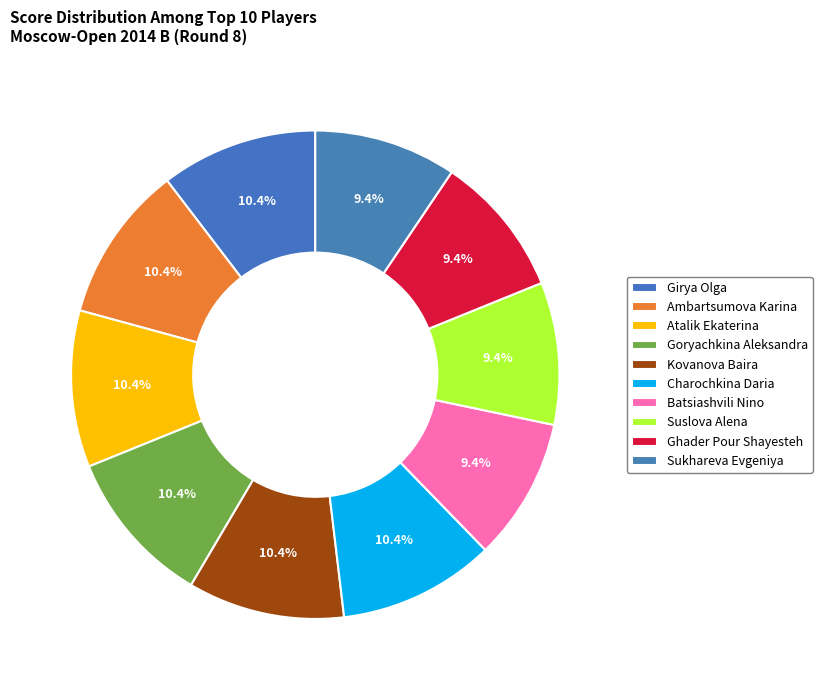

Is there any slice that represents more than half of the pie?

No